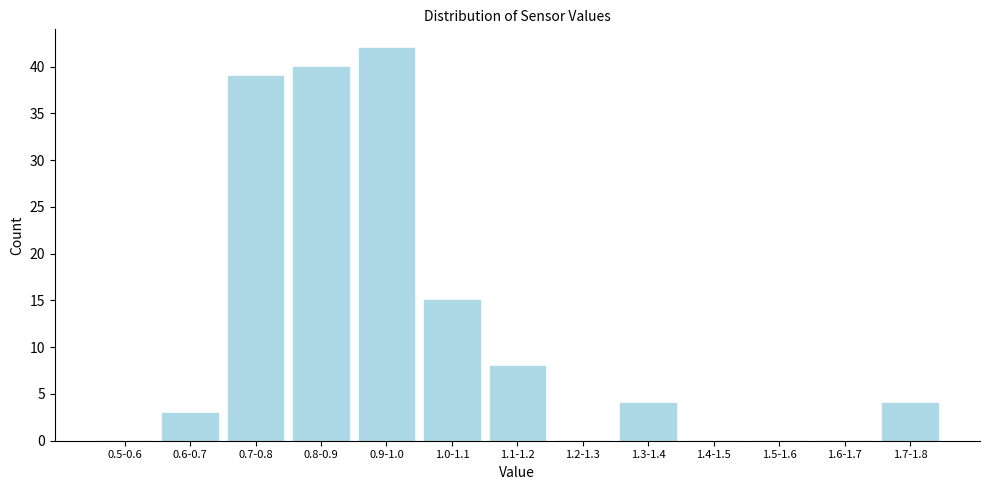

Reading left to right, transcribe all the data shown in this chart.

0.5-0.6=0	0.6-0.7=3	0.7-0.8=39	0.8-0.9=40	0.9-1.0=42	1.0-1.1=15	1.1-1.2=8	1.2-1.3=0	1.3-1.4=4	1.4-1.5=0	1.5-1.6=0	1.6-1.7=0	1.7-1.8=4